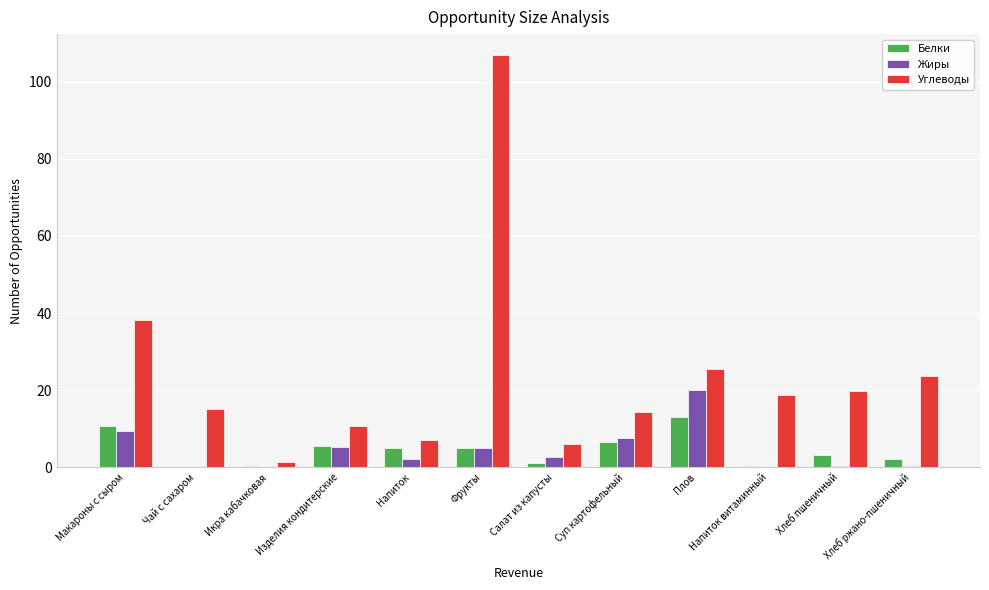

What is the sum of all Углеводы values?

287.6